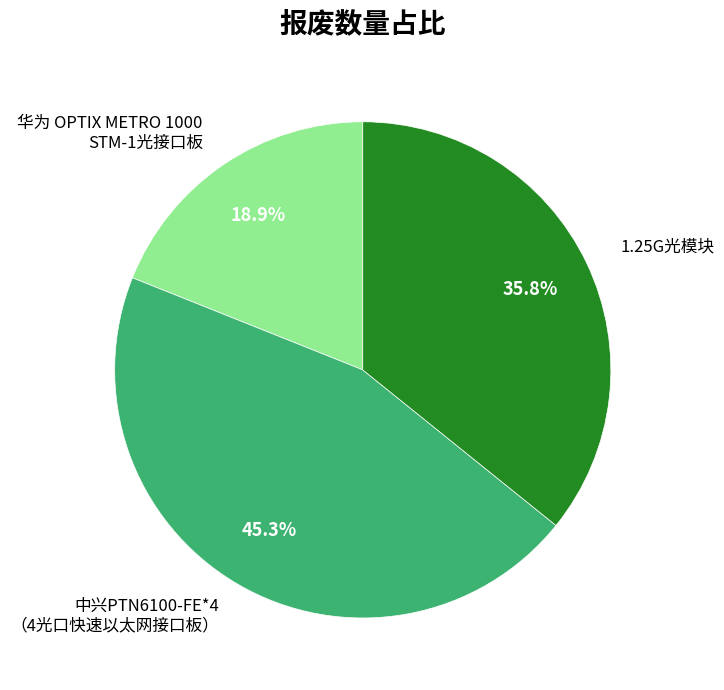

What percentage is NOT represented by 华为 OPTIX METRO 1000 STM-1光接口板?

81.1%